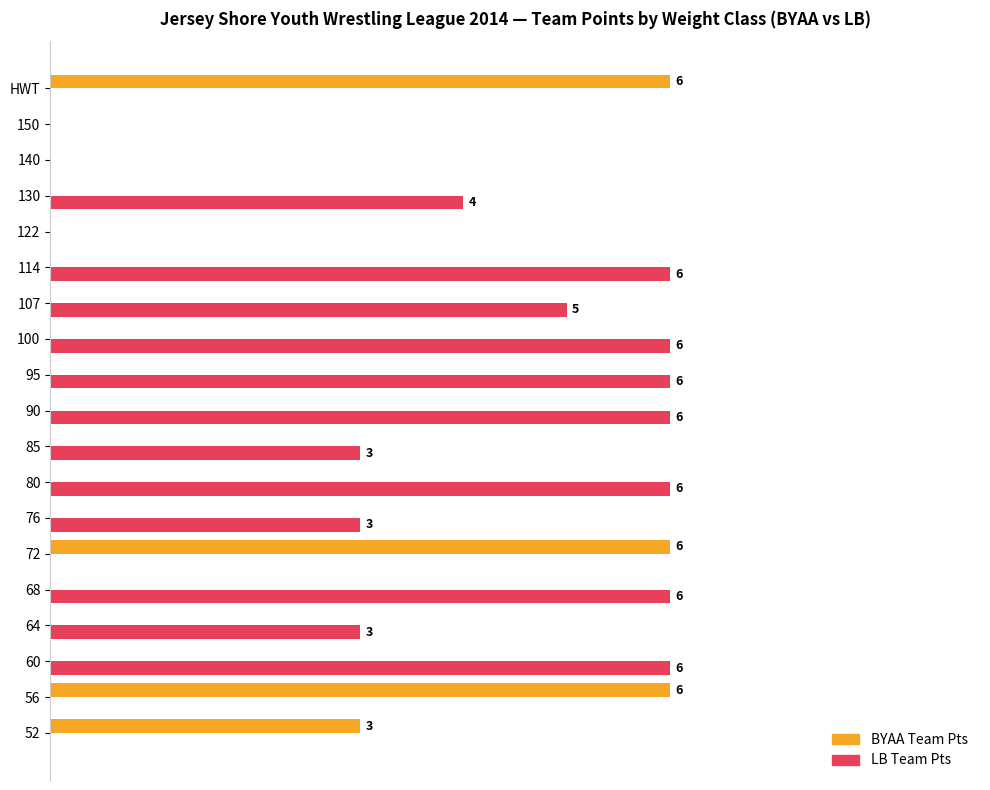

What are all the series names shown in the legend?

BYAA Team Pts, LB Team Pts